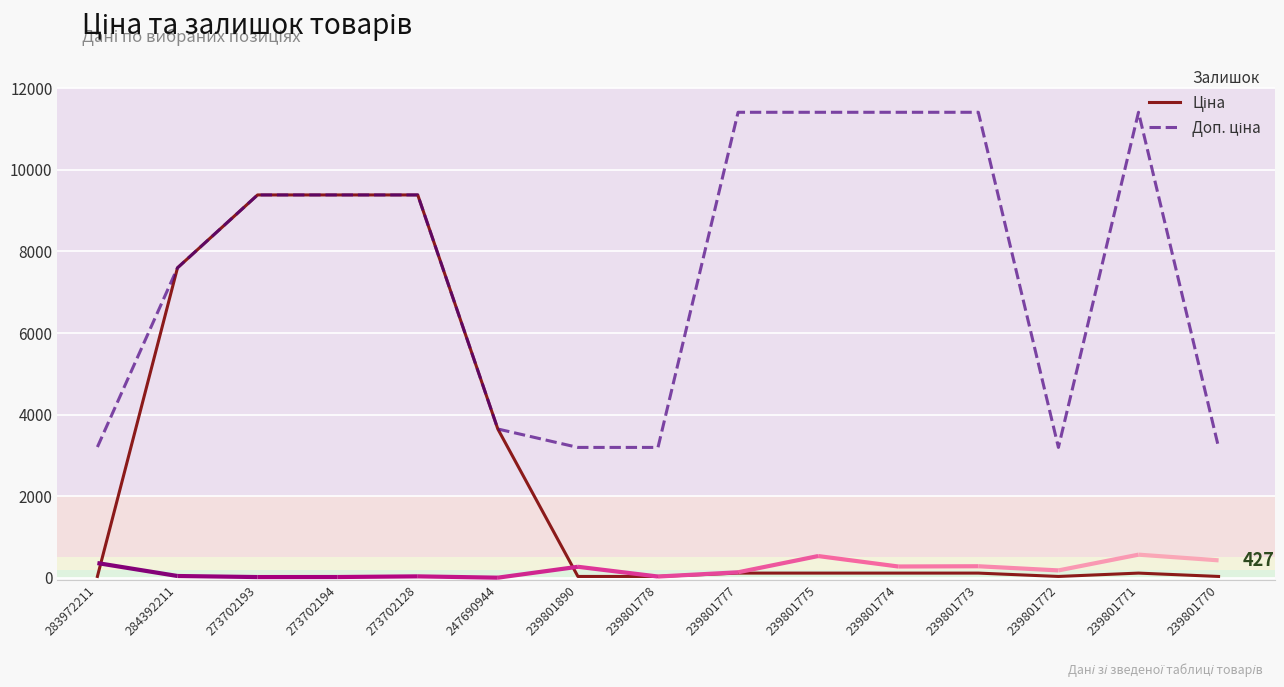

Reading left to right, transcribe all the data shown in this chart.

Залишок: 360.0	43.0	17.0	18.0	34.0	2.0	269.0	30.0	134.0	532.0	276.0	282.0	180.0	566.0	427.0
Ціна: 32.0	7596.5	9384.0	9384.0	9384.0	3646.5	31.9	31.9	114.1	114.1	114.1	114.1	31.9	114.1	31.9
Доп. ціна: 3205.0	7596.5	9384.0	9384.0	9384.0	3646.5	3195.0	3195.0	11410.0	11410.0	11410.0	11410.0	3195.0	11410.0	3195.0